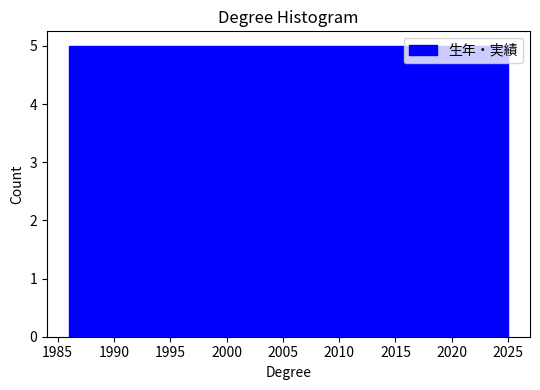

Reading left to right, transcribe this chart: for each bar, give the range it covers on the x-axis and its height. Neither the bar edges nor the heights are printed on the chart, so give them approximately, as read against the axes.

1986.0 to 1991.0: 5
1991.0 to 1996.0: 5
1996.0 to 2000.5: 5
2000.5 to 2005.5: 5
2005.5 to 2010.5: 5
2010.5 to 2015.5: 5
2015.5 to 2020.0: 5
2020.0 to 2025.0: 5